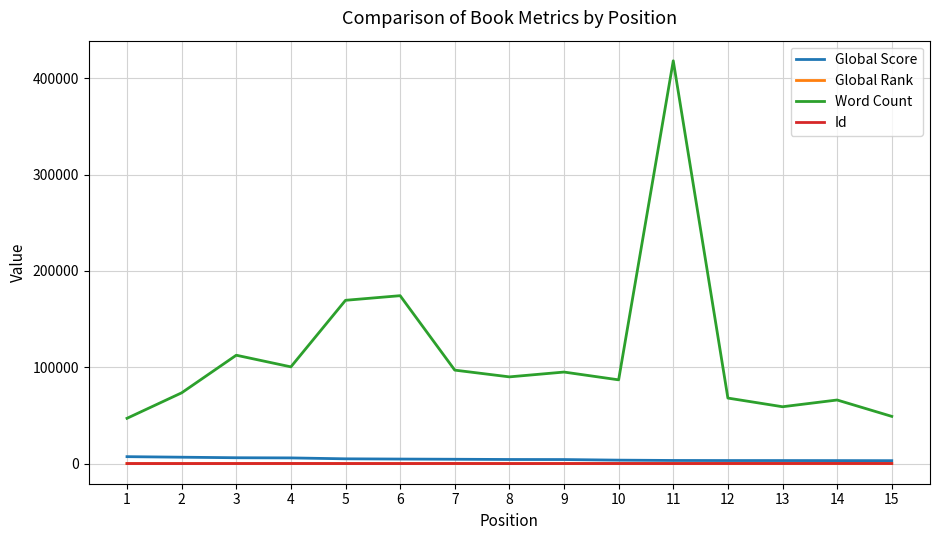

Which series has the largest total across all categories?

Word Count